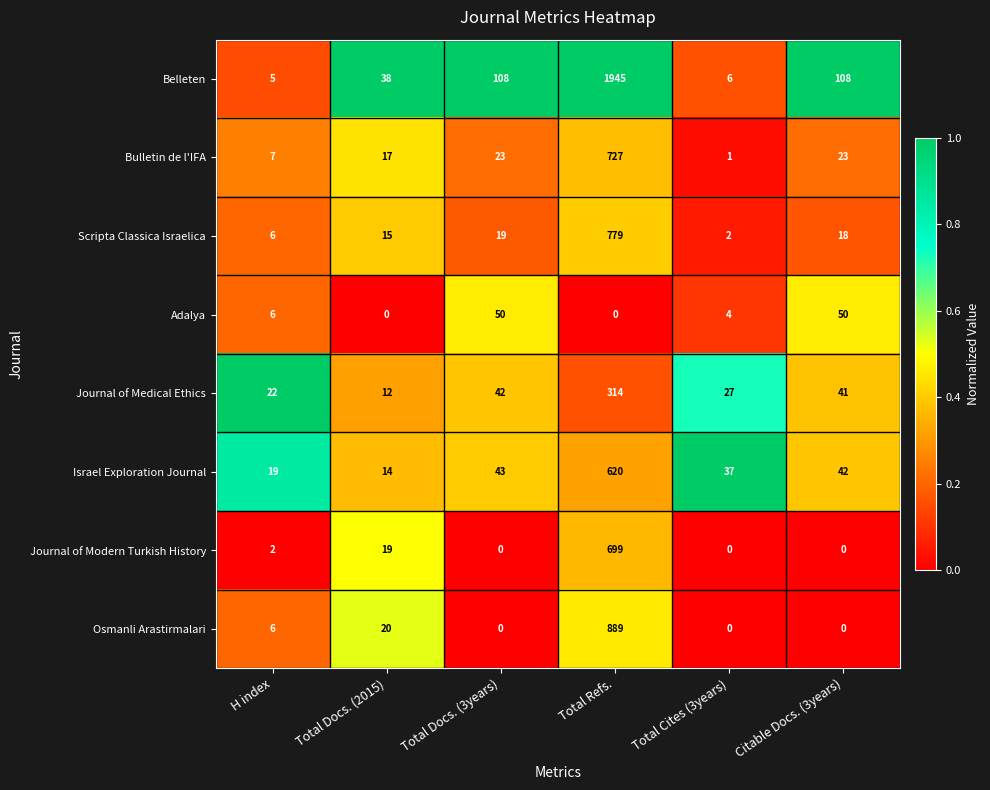

What is the sum of the Journal of Medical Ethics values at Total Docs. (3years) and H index?

64